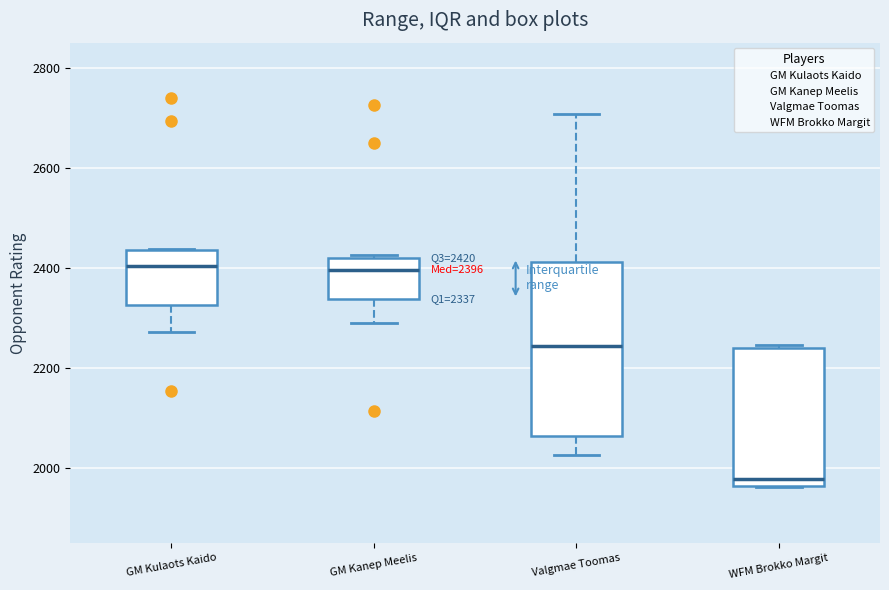

Comparing the boxes themselves (not the whiskers), which one is the tallest?

Valgmae Toomas